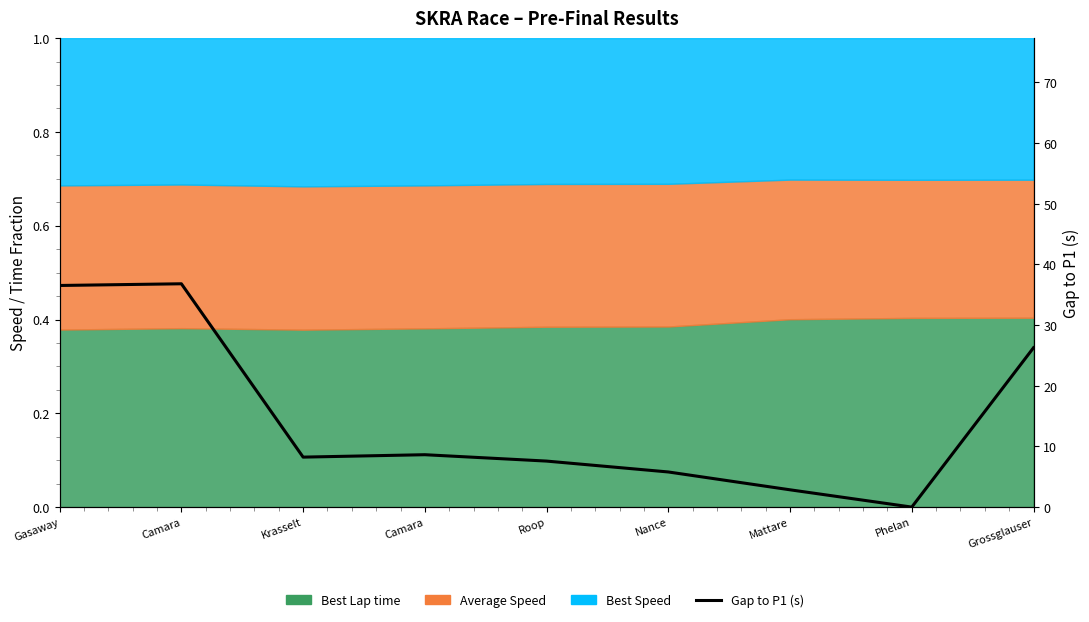

What is the sum of all values?

132.7